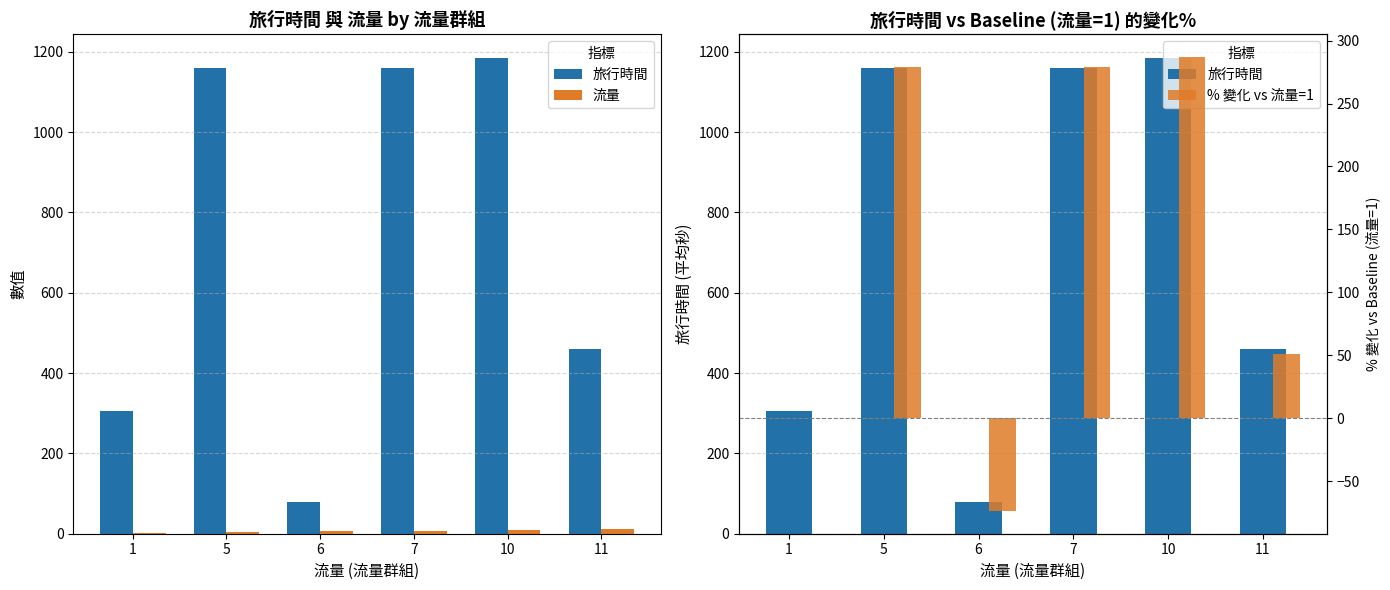

Which series has the widest spread of values?

旅行時間